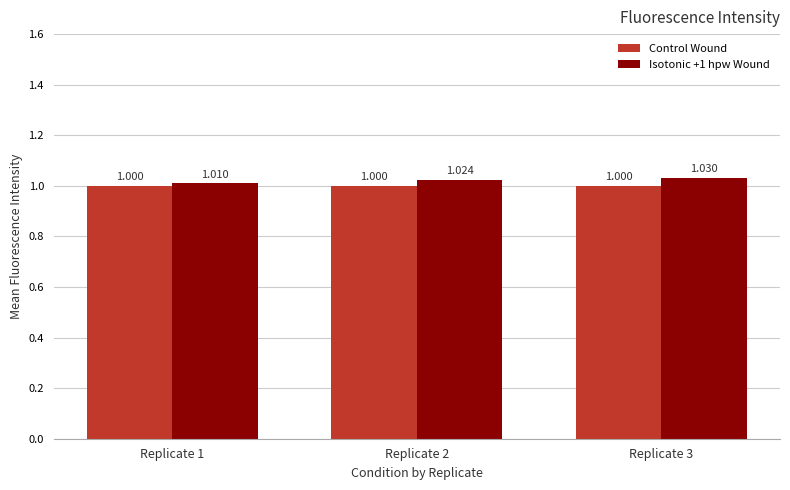

How many values in the Control Wound series exceed 1?

1